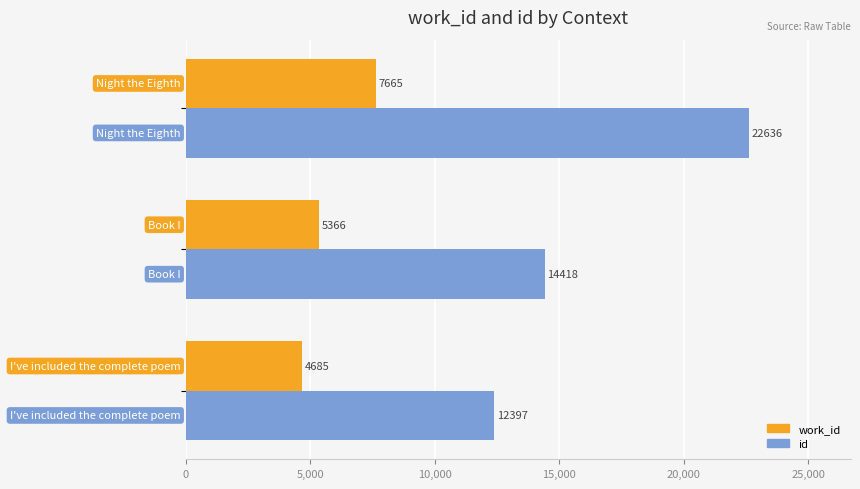

What is the smallest value displayed?

4685